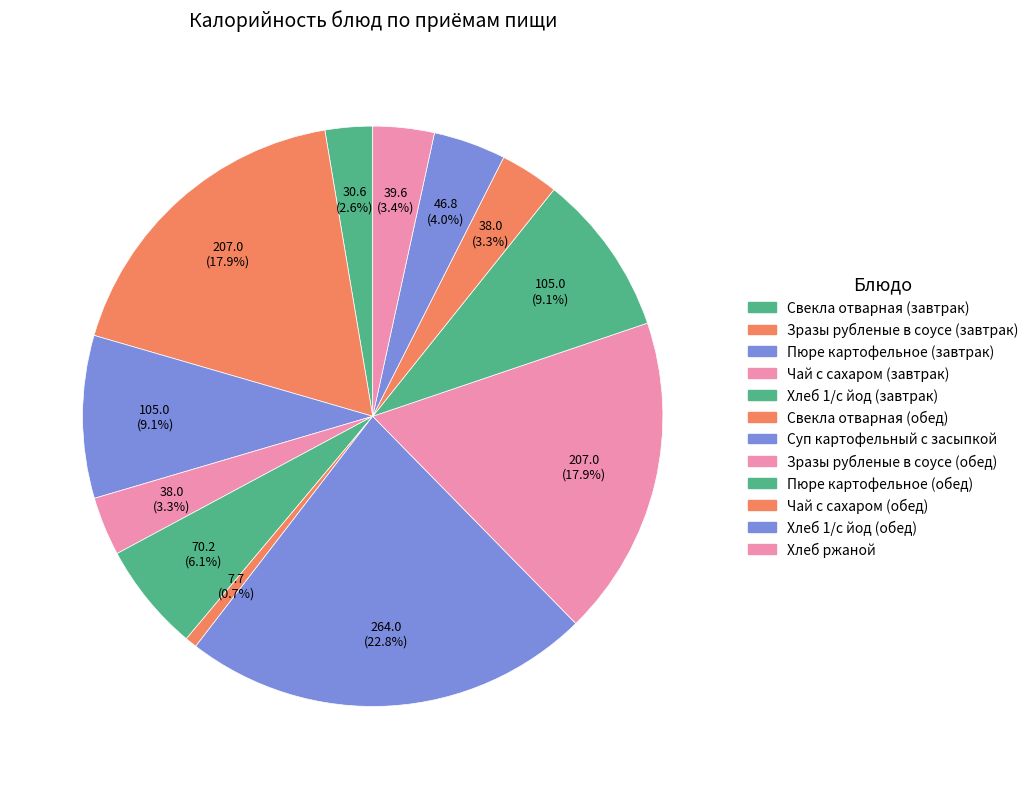

What is the change in value from Свекла отварная (обед) to Зразы рубленые в соусе (обед)?

+199.3